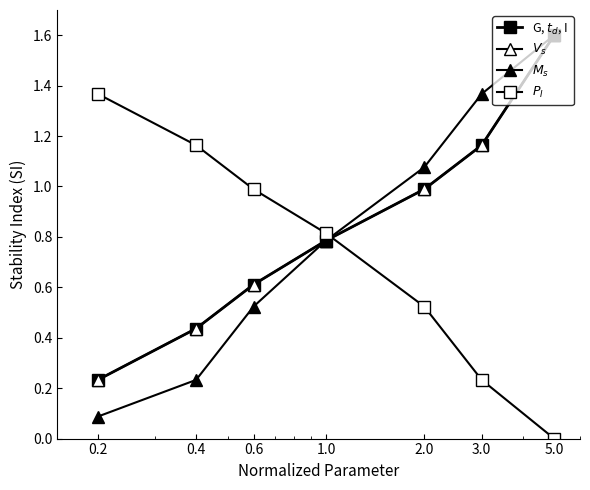

Which category has the highest value across all series?

5.0